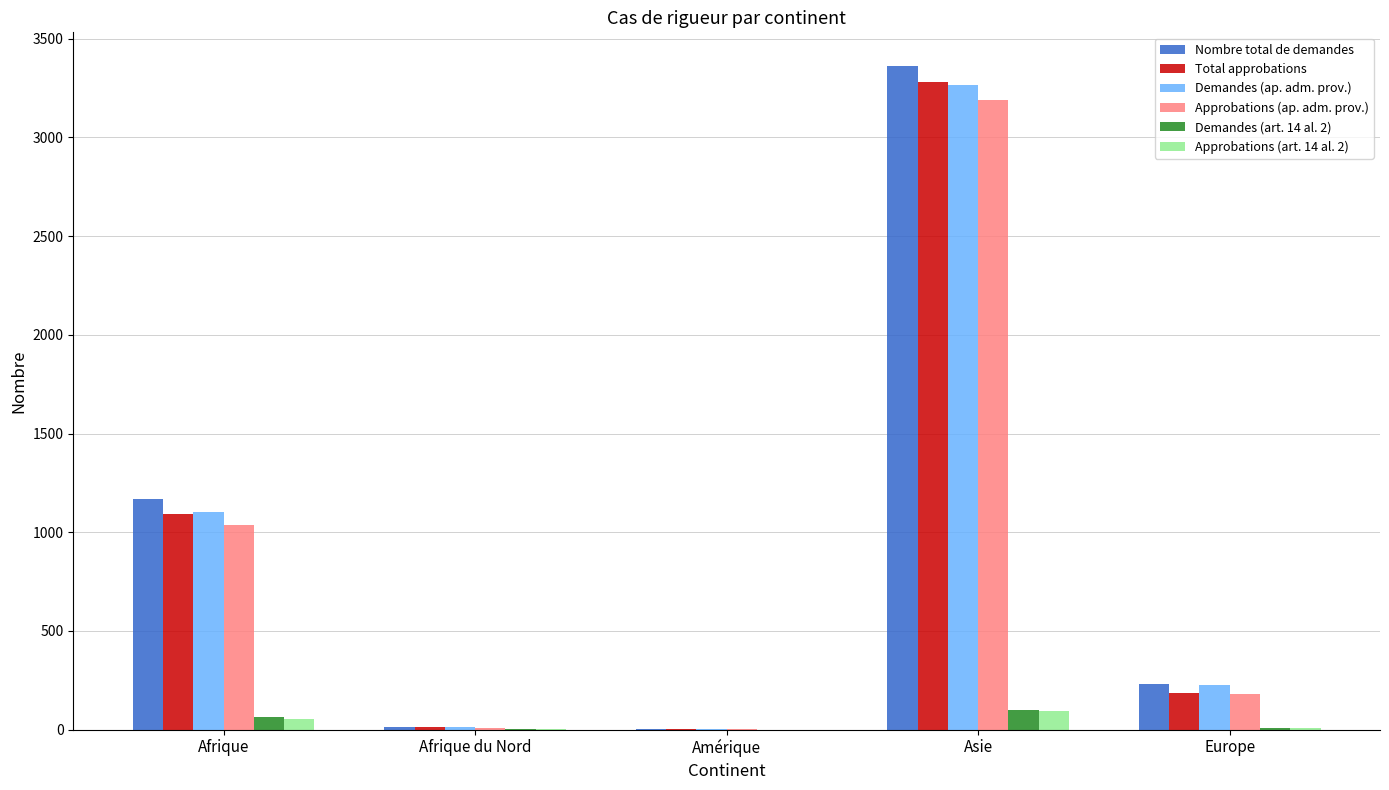

The value of Nombre total de demandes at Afrique is 745. True or false?

False